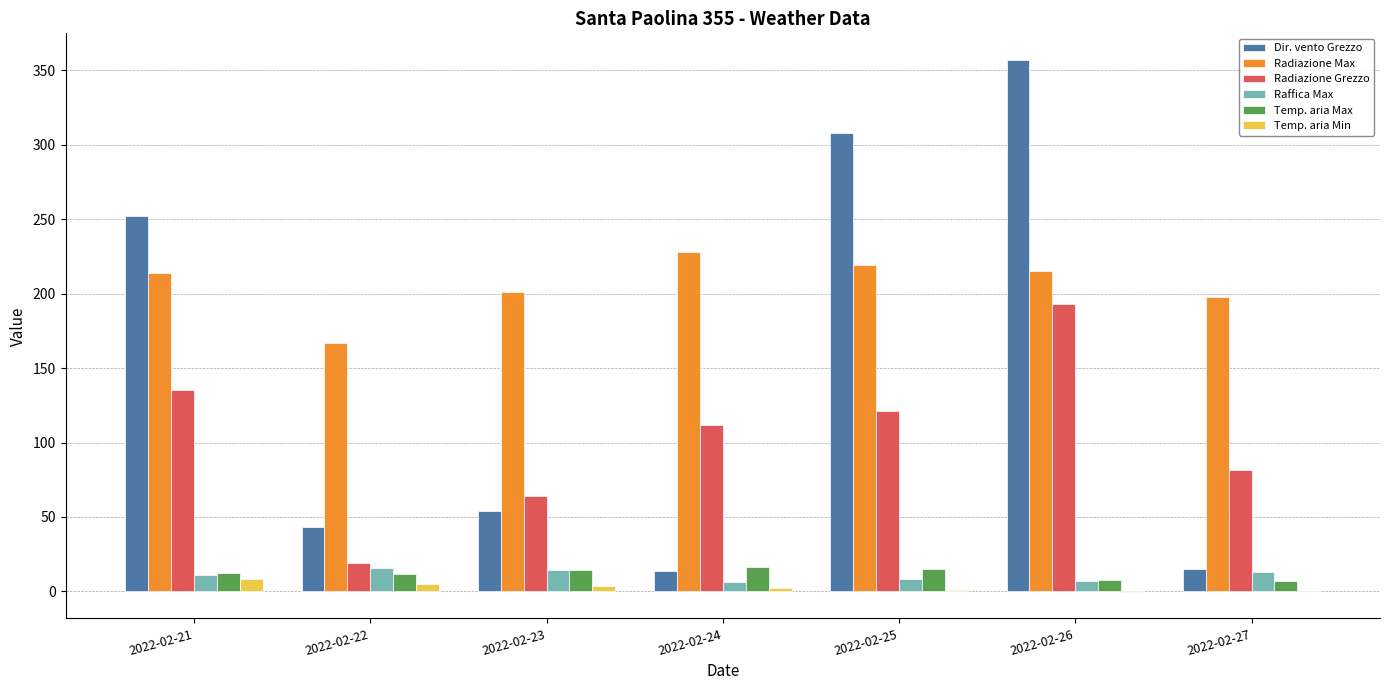

What is the difference between the Temp. aria Min values at 2022-02-26 and 2022-02-23?

4.0